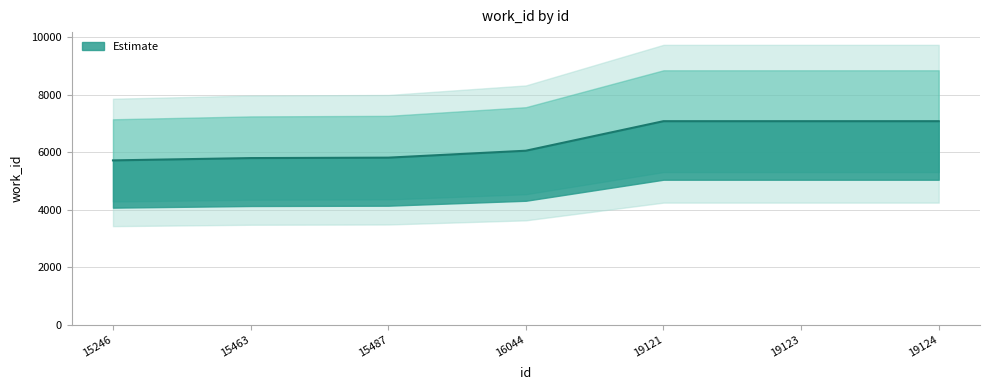

What is the value of the 2nd point from the left?

5797